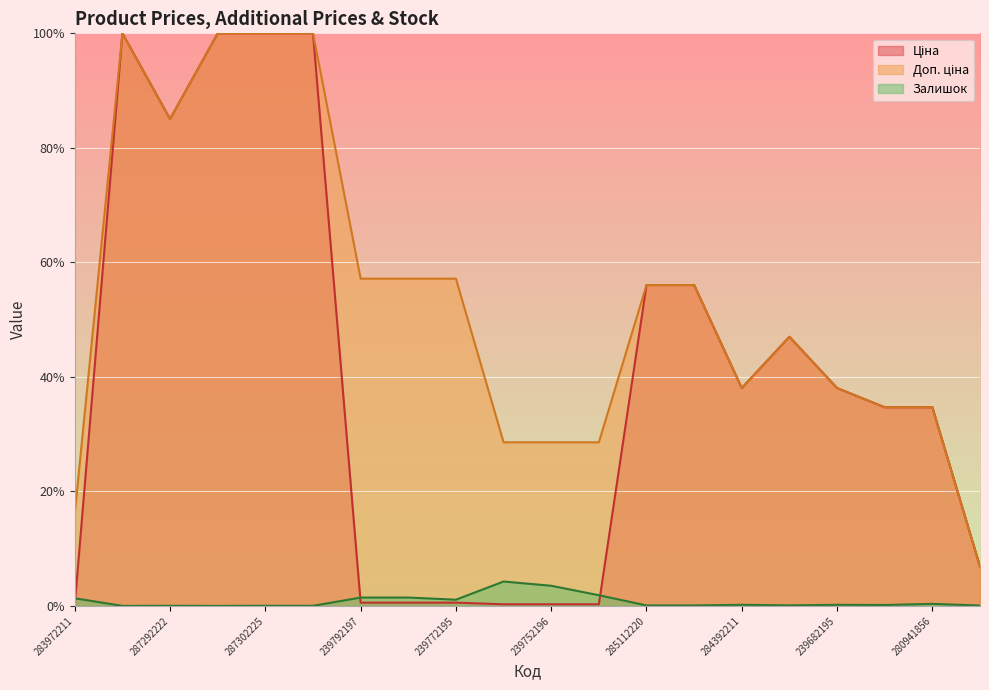

List the series in order of their peak value, highest first.

Ціна, Доп. ціна, Залишок